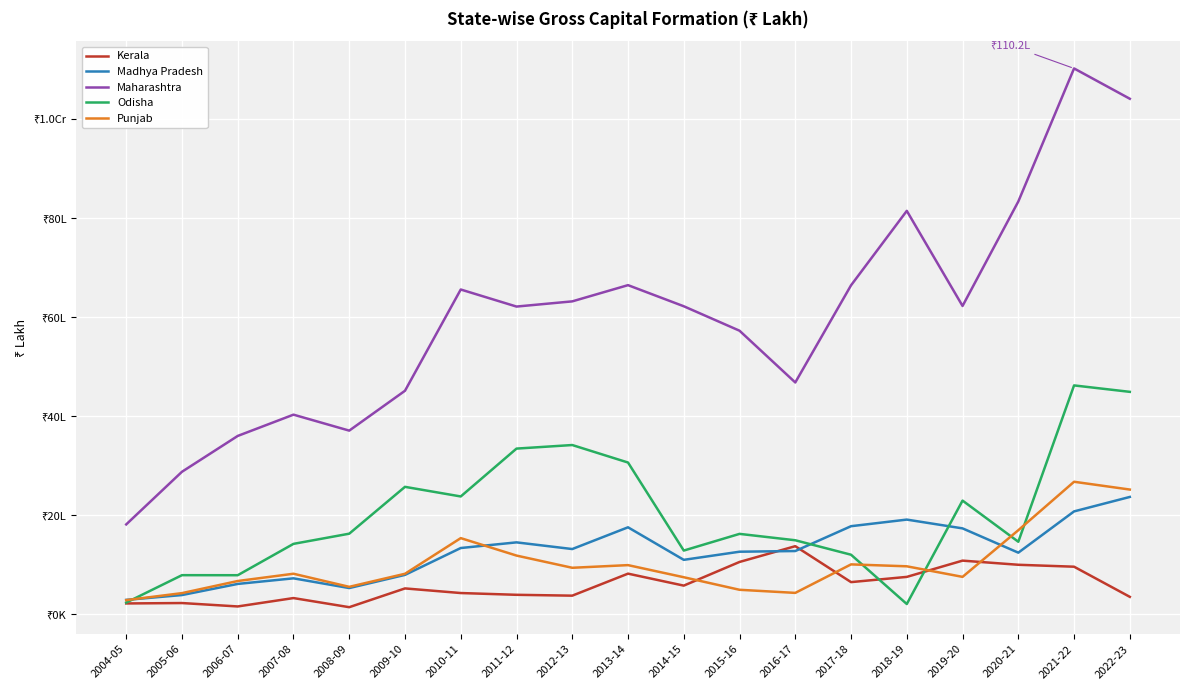

How many interior local valleys does the Maharashtra series have?

4